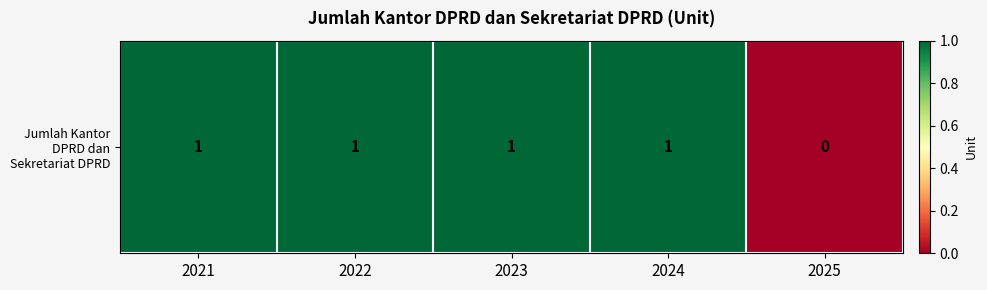

Reading right to left, list all the values displayed in this chart.

2025=0	2024=1	2023=1	2022=1	2021=1